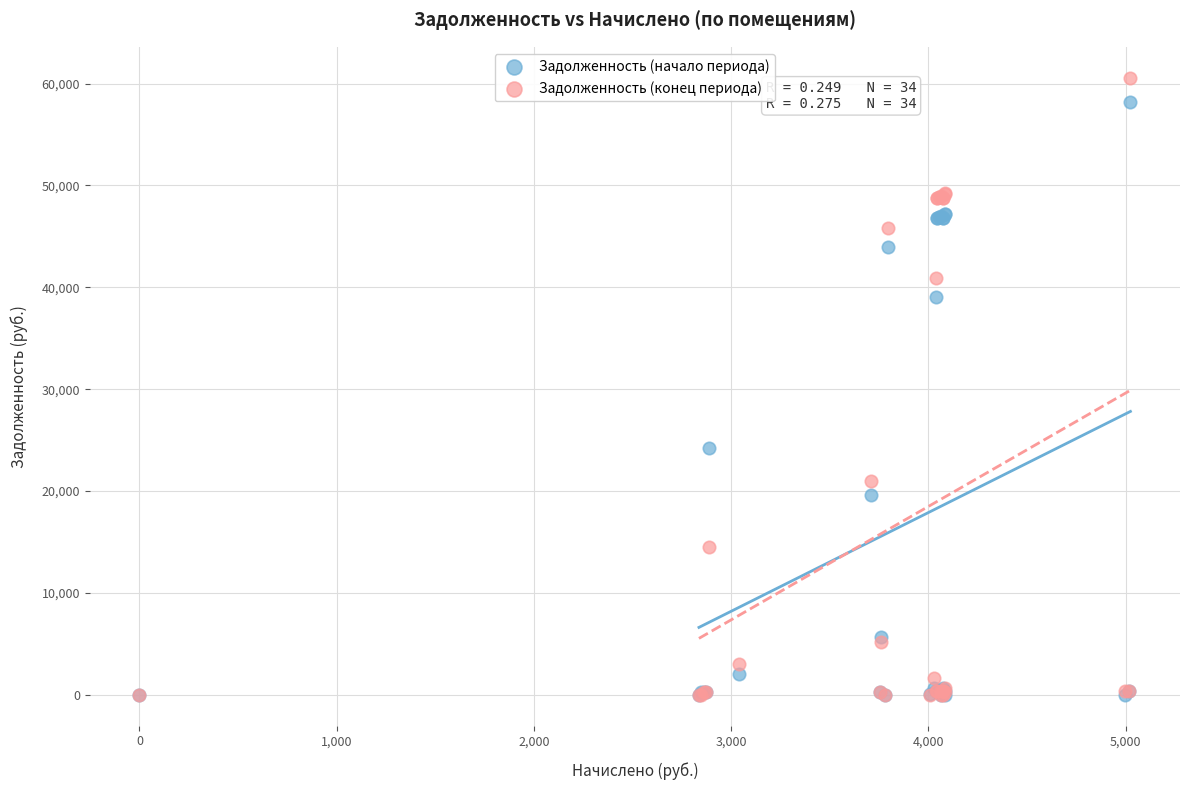

In the Задолженность (конец периода) series, what Y value is closest to 30292?

20992.9